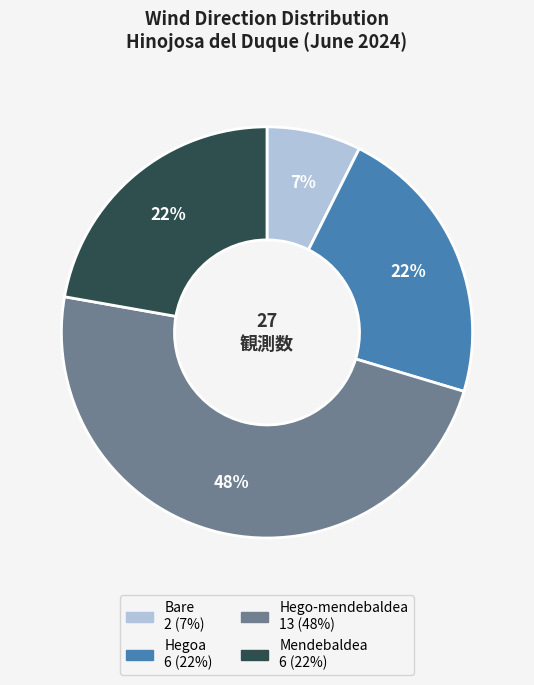

To the nearest percent, what is the average slice percentage?

25%